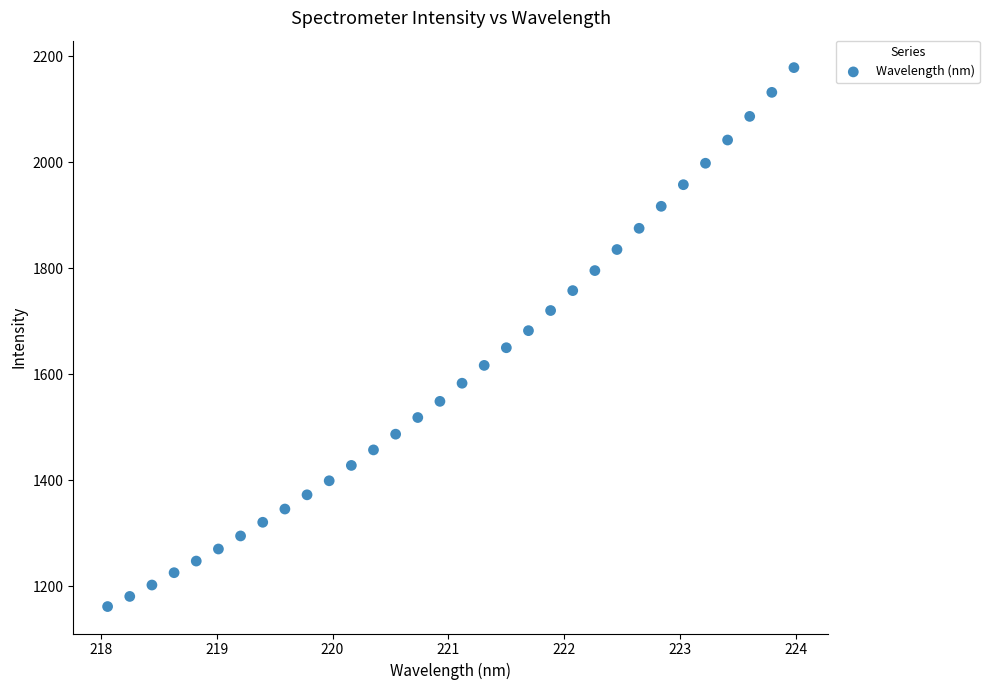

What is the range of Y values (max minus min)?

1016.9